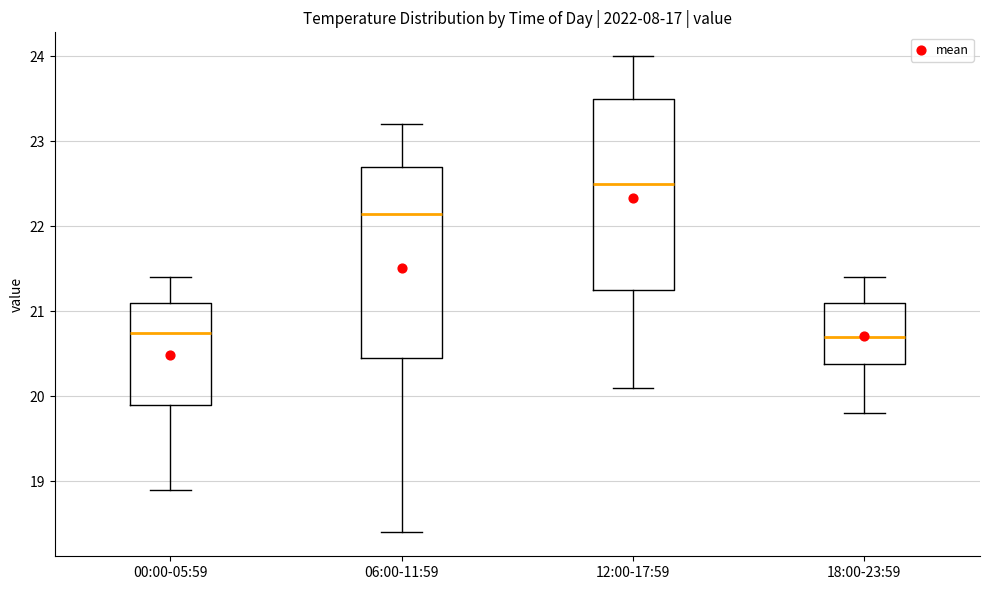

Reading left to right, read every box against the y-axis: the position of its median line, the range the box covers, and the ends of its whiskers. The values are not printed on the chart, so give them approximately, as read against the axis.

00:00-05:59: median 20.8, box 19.9 to 21.1, whiskers 18.9 to 21.4
06:00-11:59: median 22.2, box 20.5 to 22.7, whiskers 18.4 to 23.2
12:00-17:59: median 22.5, box 21.3 to 23.5, whiskers 20.1 to 24.0
18:00-23:59: median 20.7, box 20.4 to 21.1, whiskers 19.8 to 21.4